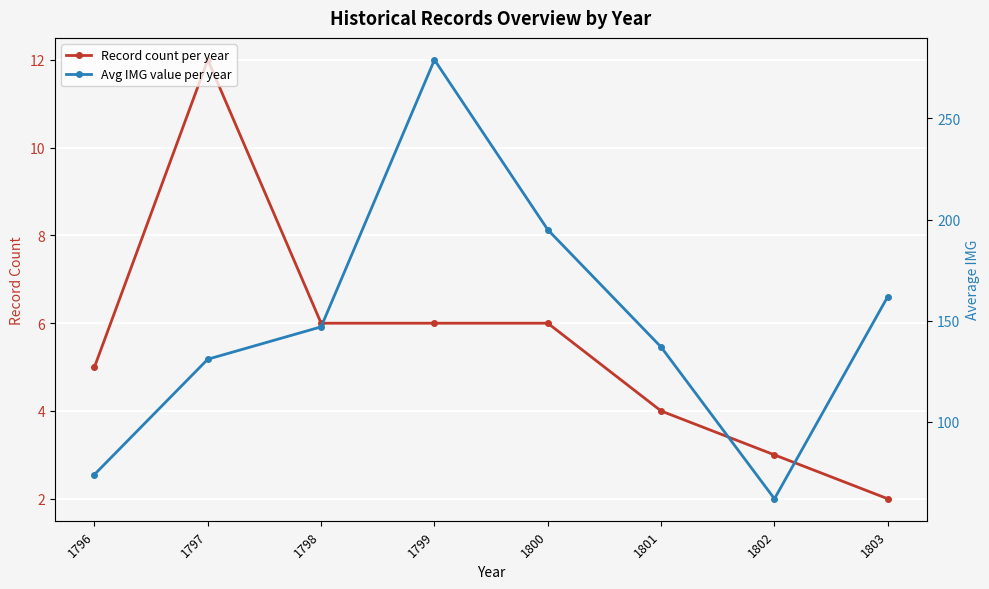

Which series has the largest total across all categories?

Avg IMG value per year